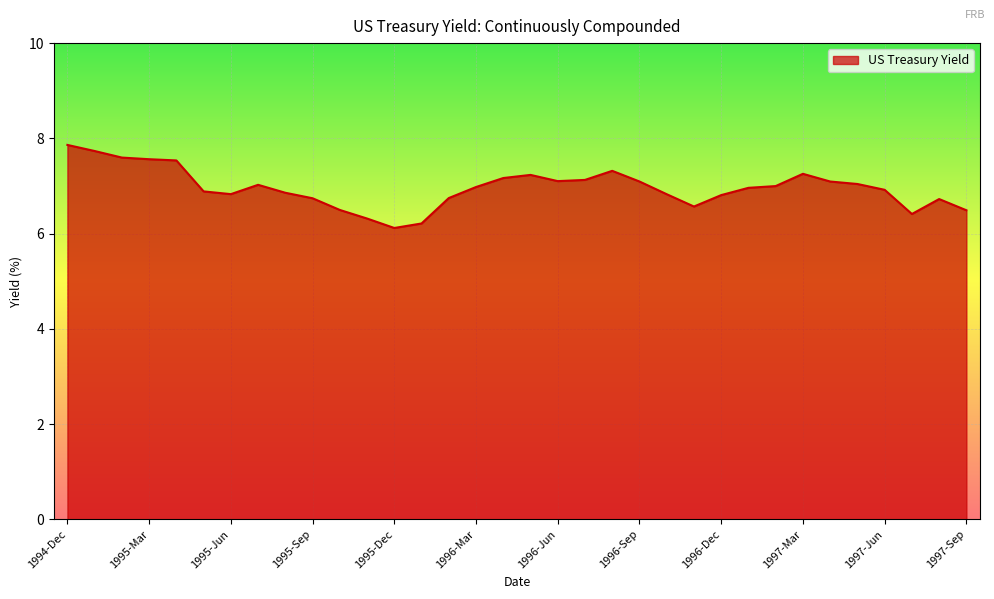

What is the maximum value shown in the chart?

7.9